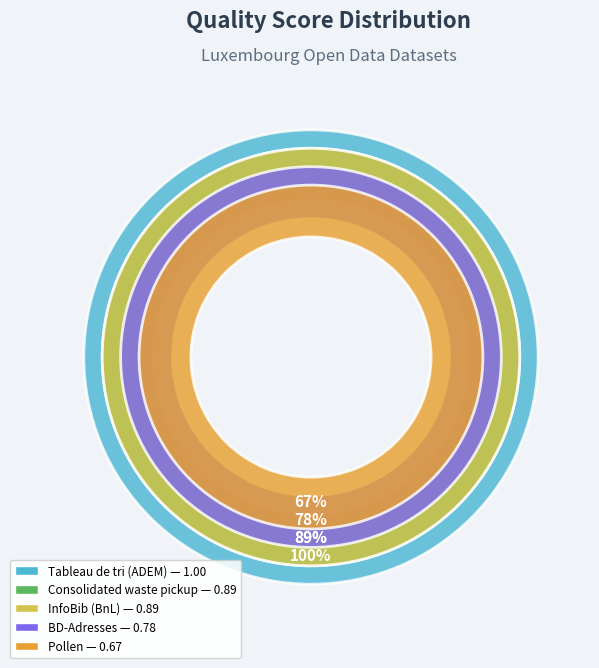

What is the change in value from InfoBib
(BnL) to BD-Adresses?

-0.1